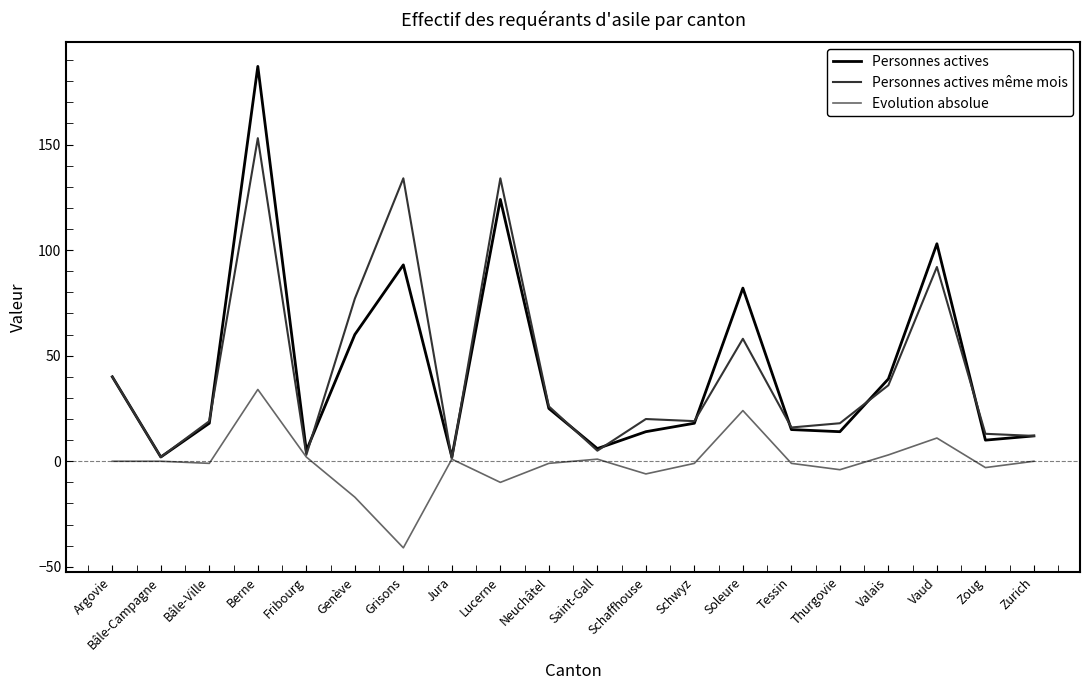

At which label does Personnes actives first exceed 18?

Argovie